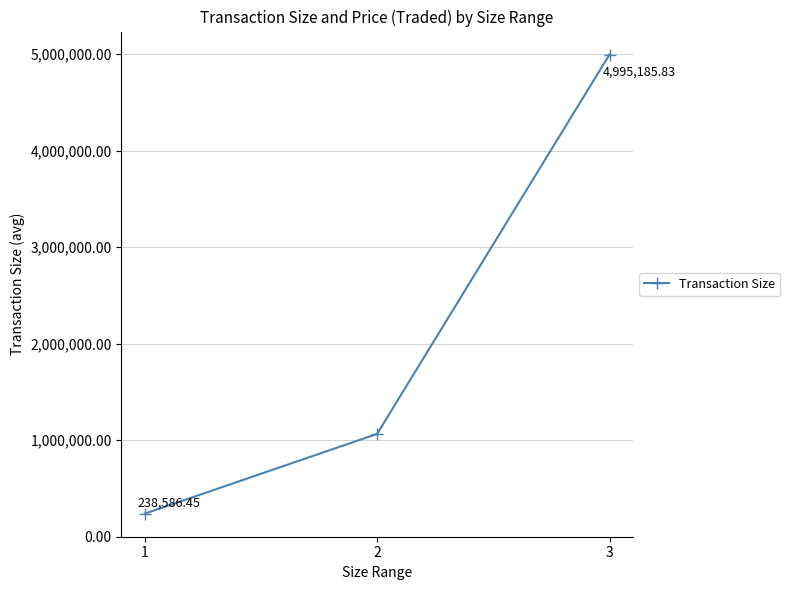

How many lines are shown in the chart?

1